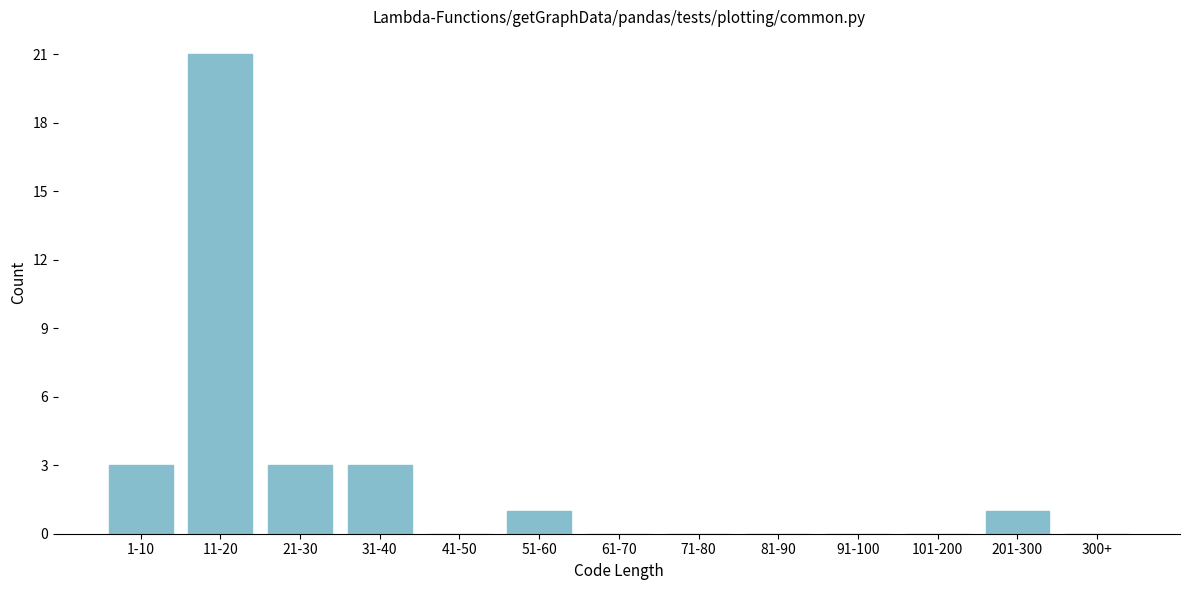

Reading left to right, list all the values displayed in this chart.

1-10=3	11-20=21	21-30=3	31-40=3	41-50=0	51-60=1	61-70=0	71-80=0	81-90=0	91-100=0	101-200=0	201-300=1	300+=0